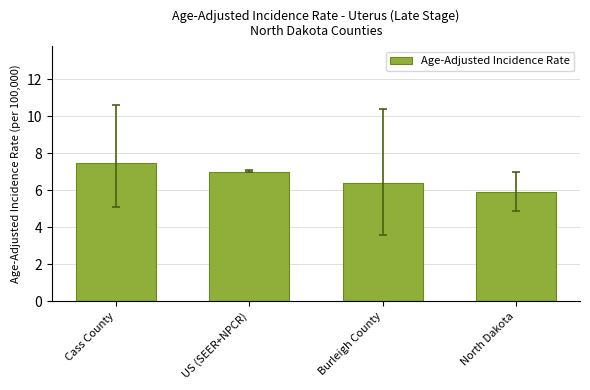

Reading left to right, transcribe all the data shown in this chart.

Cass County=7.5	US (SEER+NPCR)=7.0	Burleigh County=6.4	North Dakota=5.9